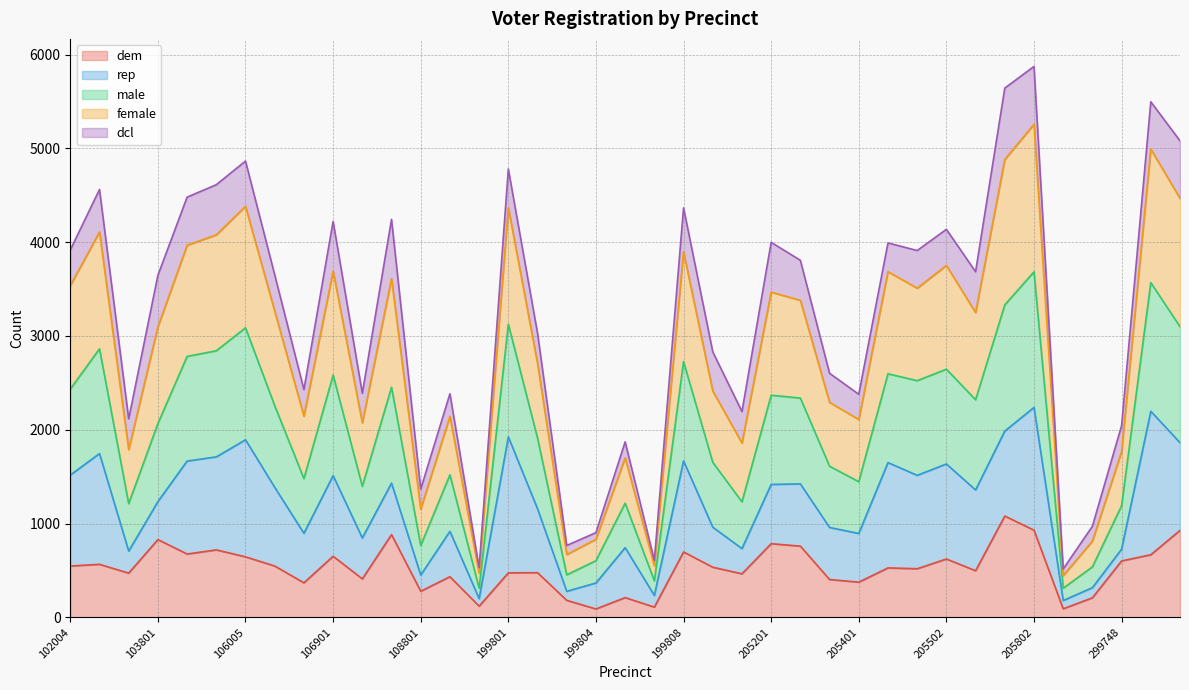

What is the total value across all series at 205502?

4137